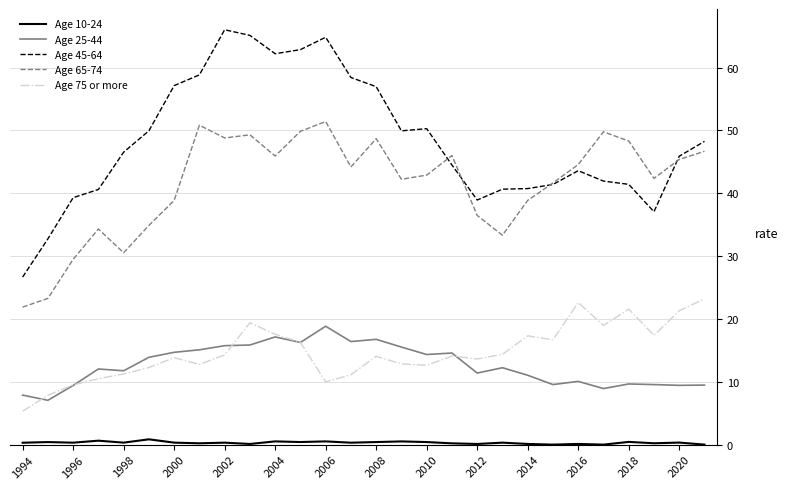

What are all the series names shown in the legend?

Age 10-24, Age 25-44, Age 45-64, Age 65-74, Age 75 or more